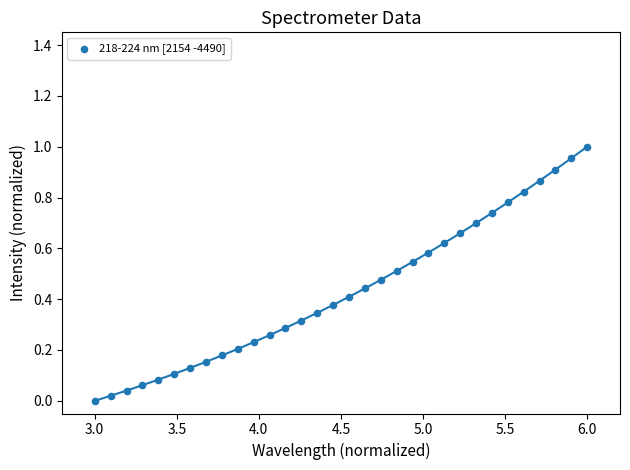

What is the range of X values (max minus min)?

3.0